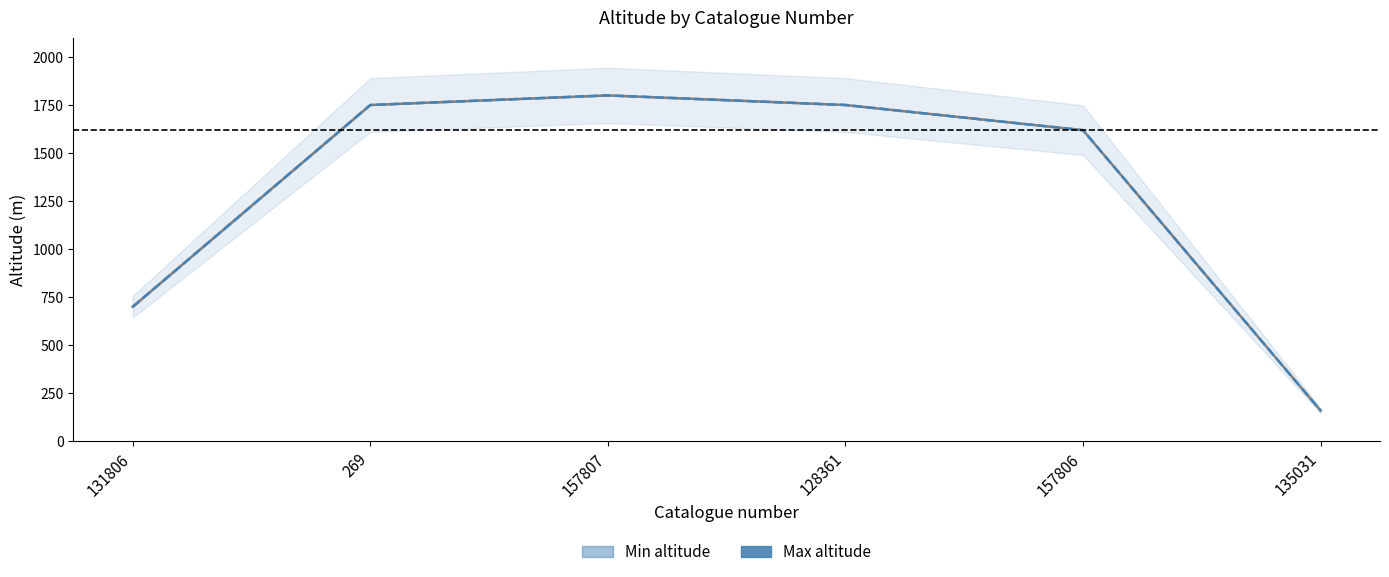

True or false: Min altitude and Max altitude intersect in this chart.

False